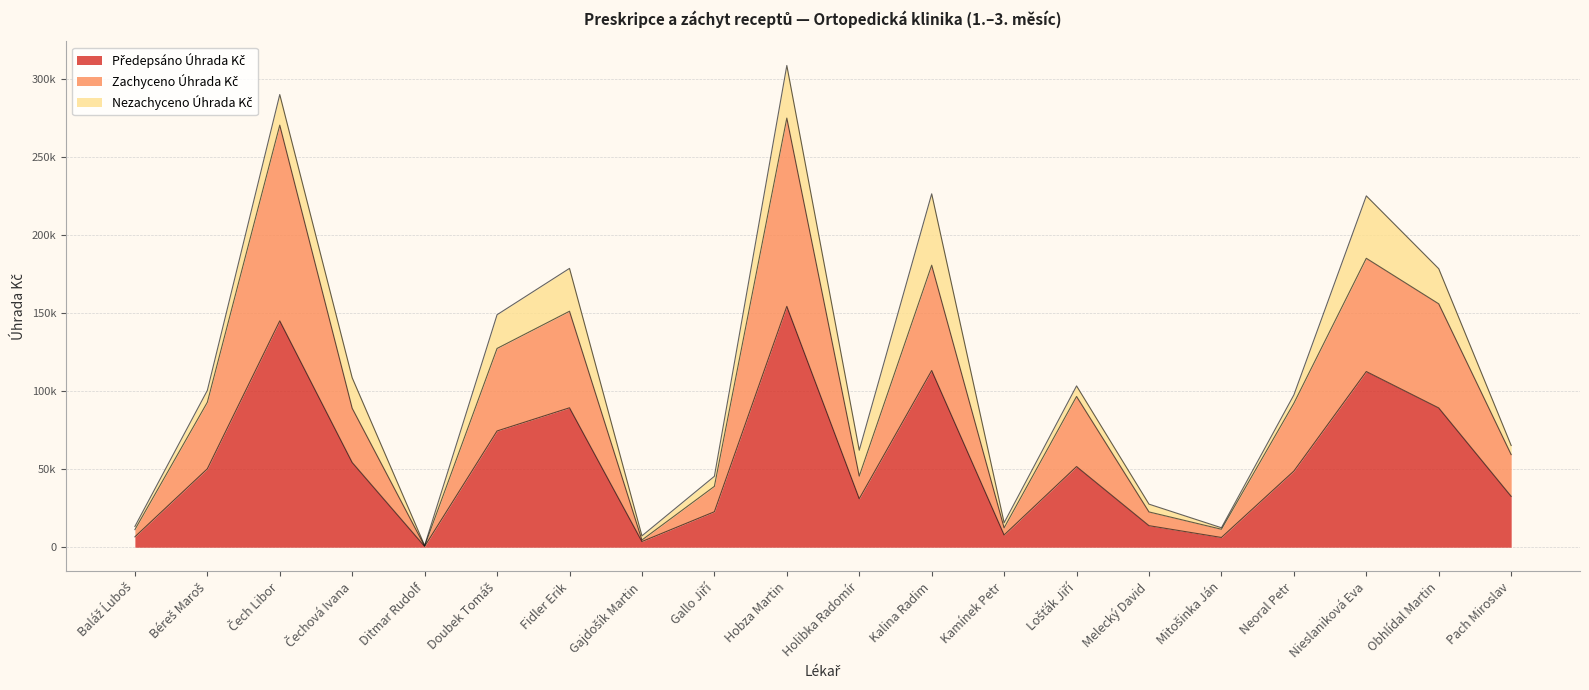

What is the value of the Zachyceno Úhrada Kč point at the 13th from the left?

12437.5